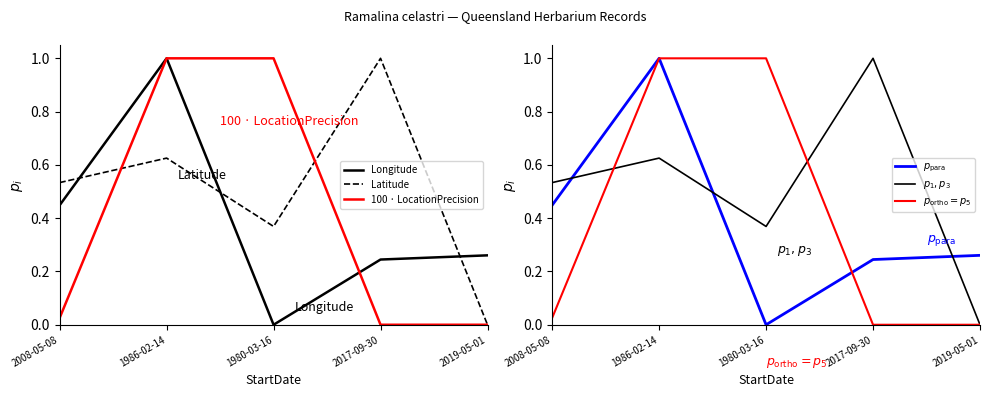

How many lines are shown in the chart?

6